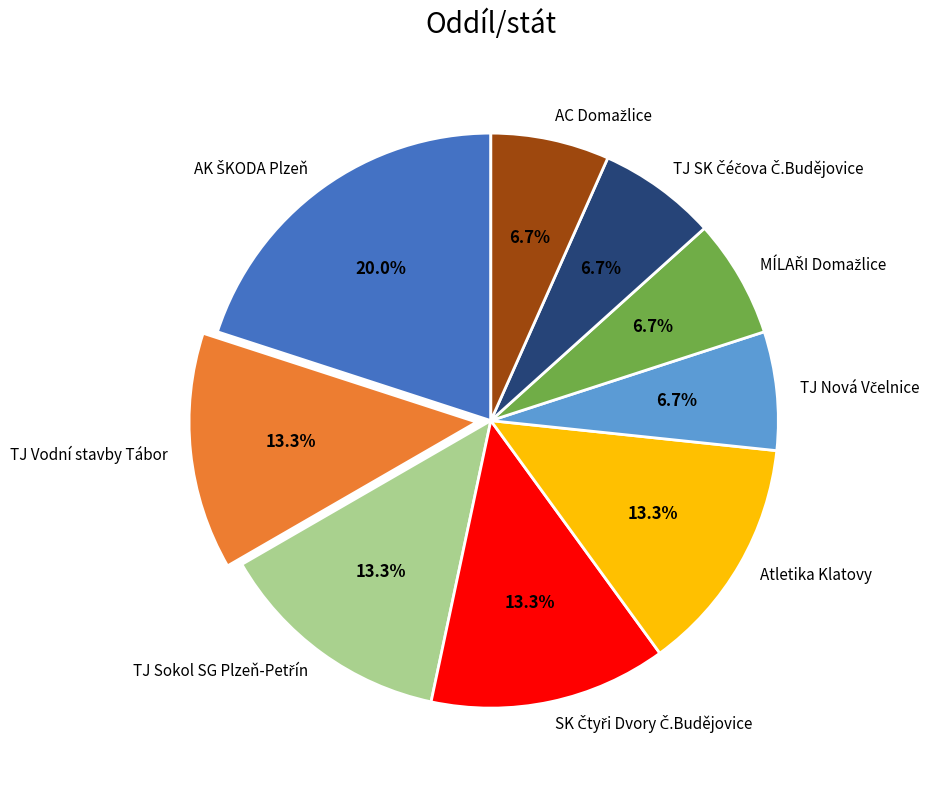

What percentage is NOT represented by Atletika Klatovy?

86.7%